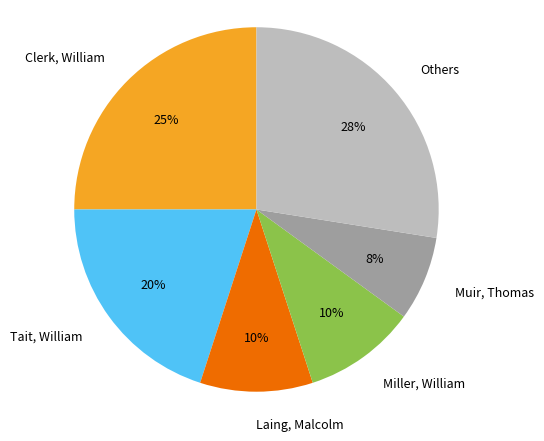

Is the sum of Others and Muir, Thomas greater than half?

No